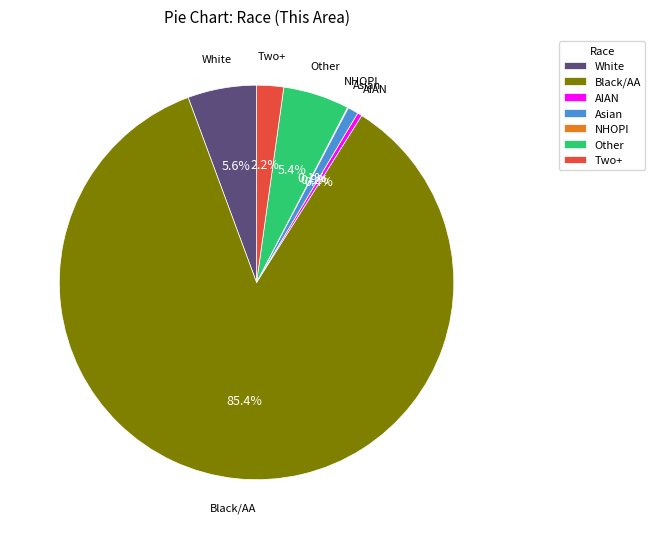

Which slice represents more than half of the pie?

Black/AA